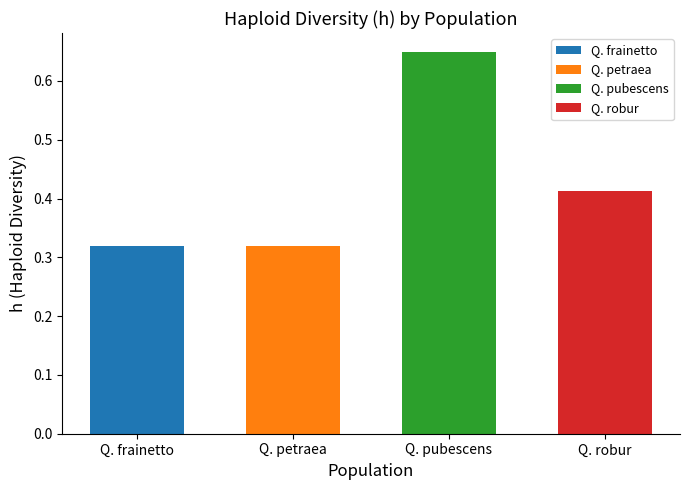

The chart shows a value of 0.4 at Q. robur. True or false?

True